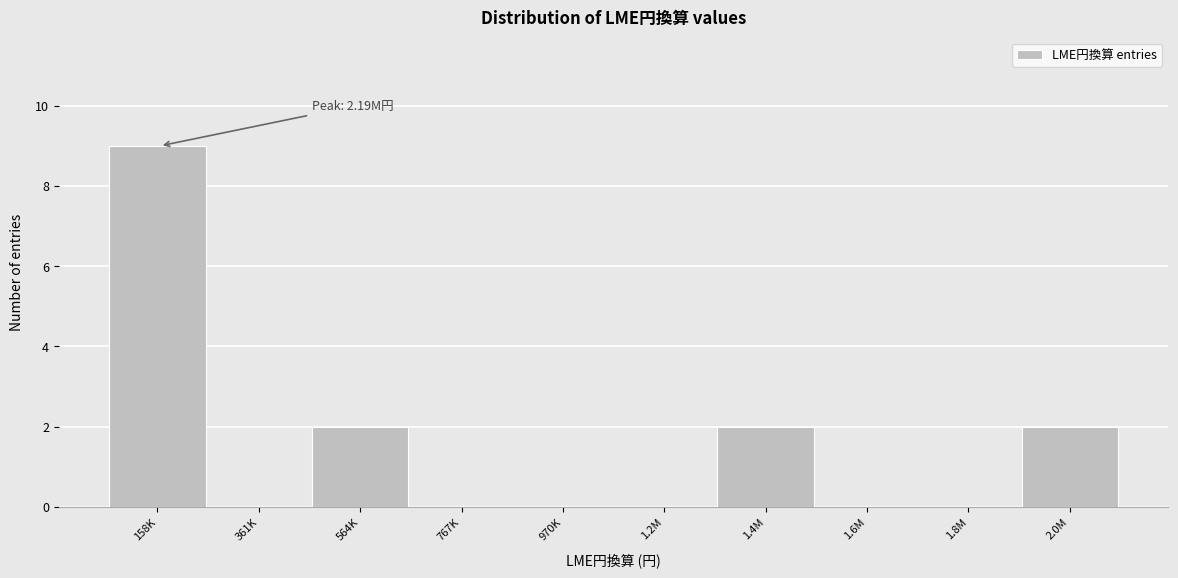

Reading right to left, transcribe all the data shown in this chart.

2.0M=2	1.8M=0	1.6M=0	1.4M=2	1.2M=0	970K=0	767K=0	564K=2	361K=0	158K=9